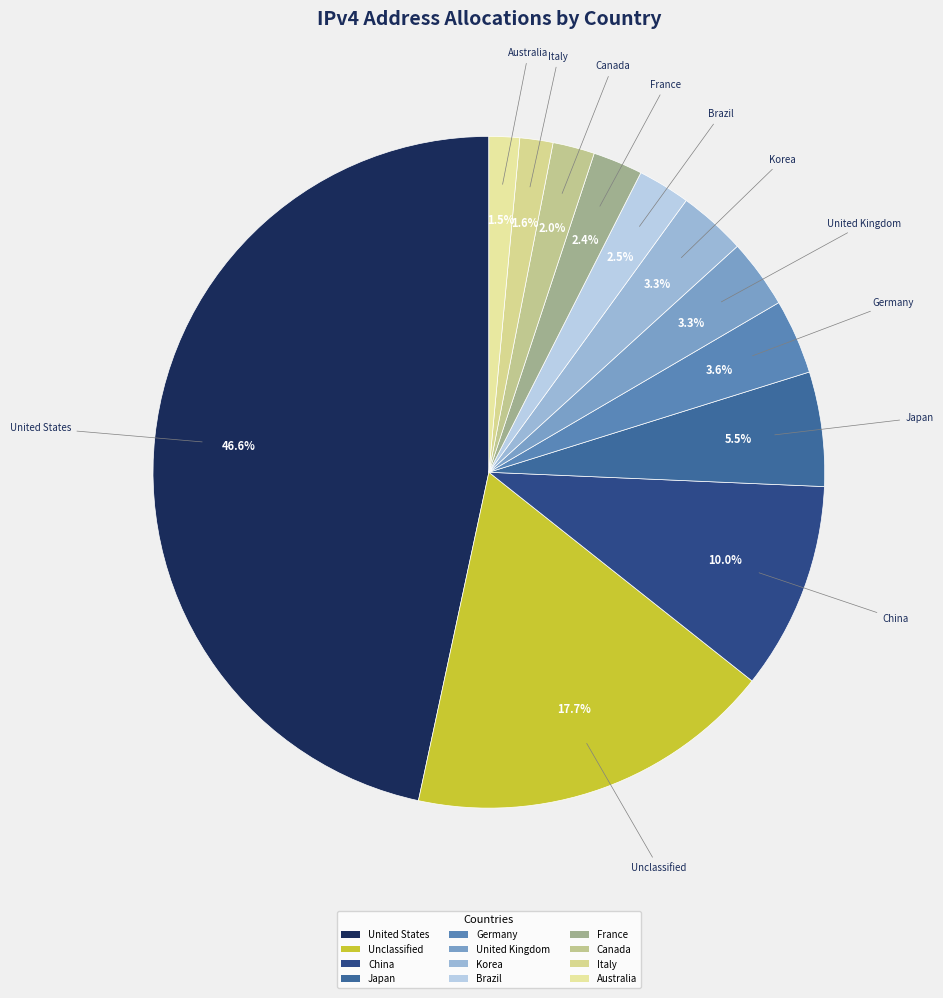

To the nearest percent, what portion does Unclassified represent?

18%